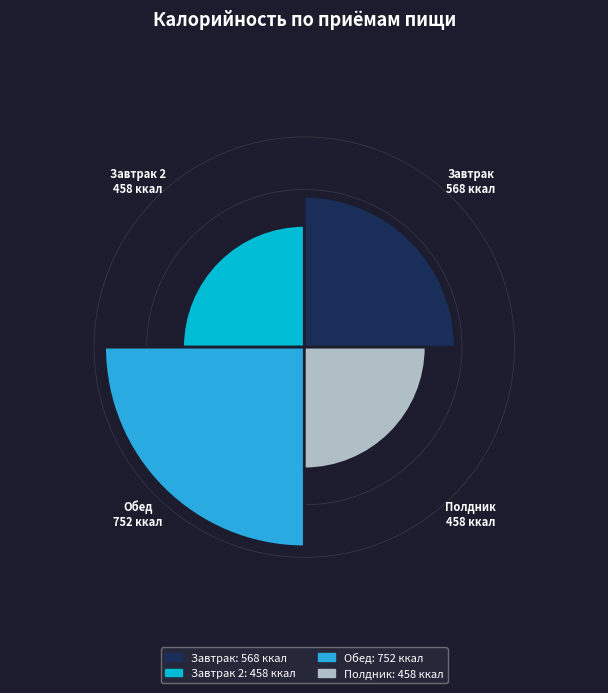

What percentage is NOT represented by Завтрак 2?

79.5%